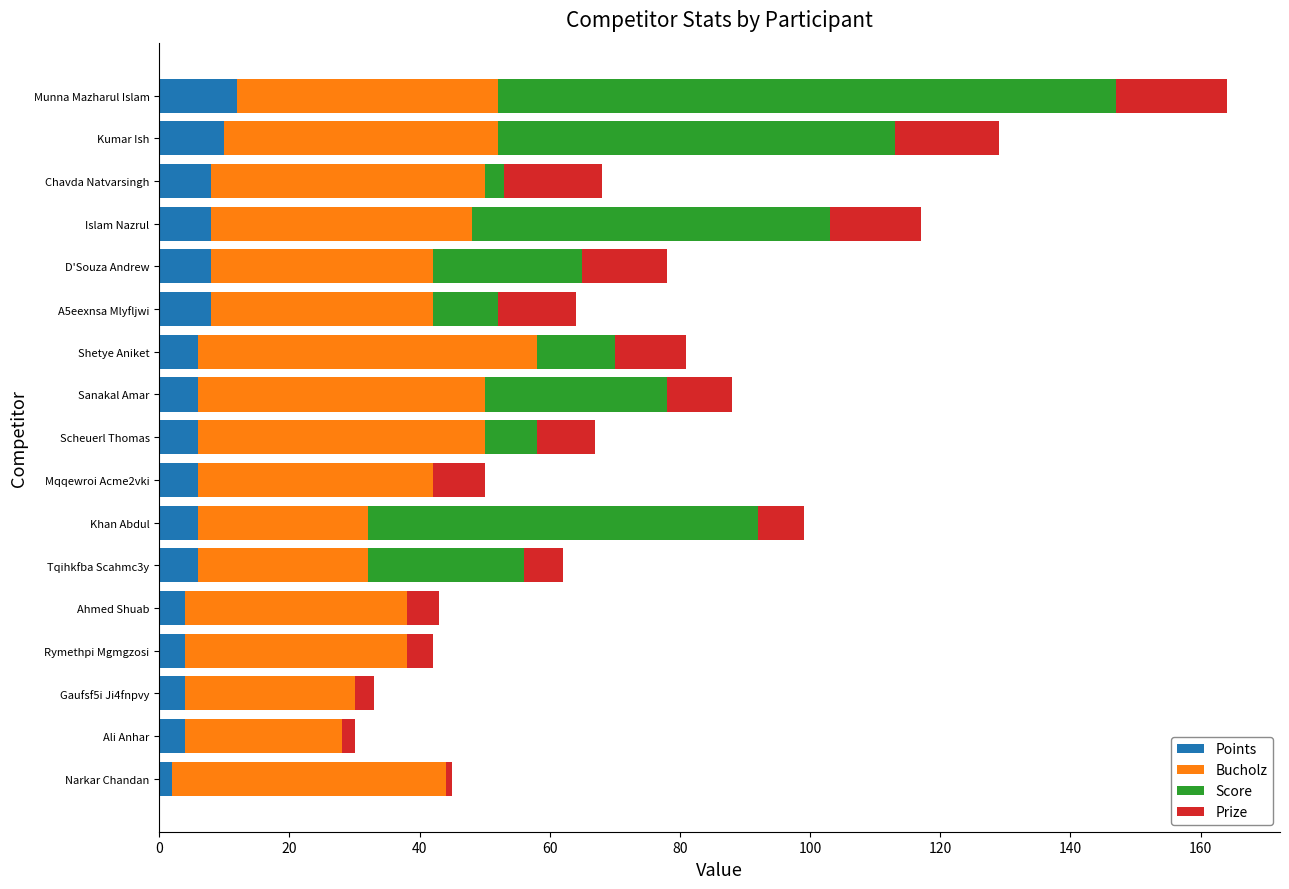

At which category is the sum across all series the highest?

Munna Mazharul Islam